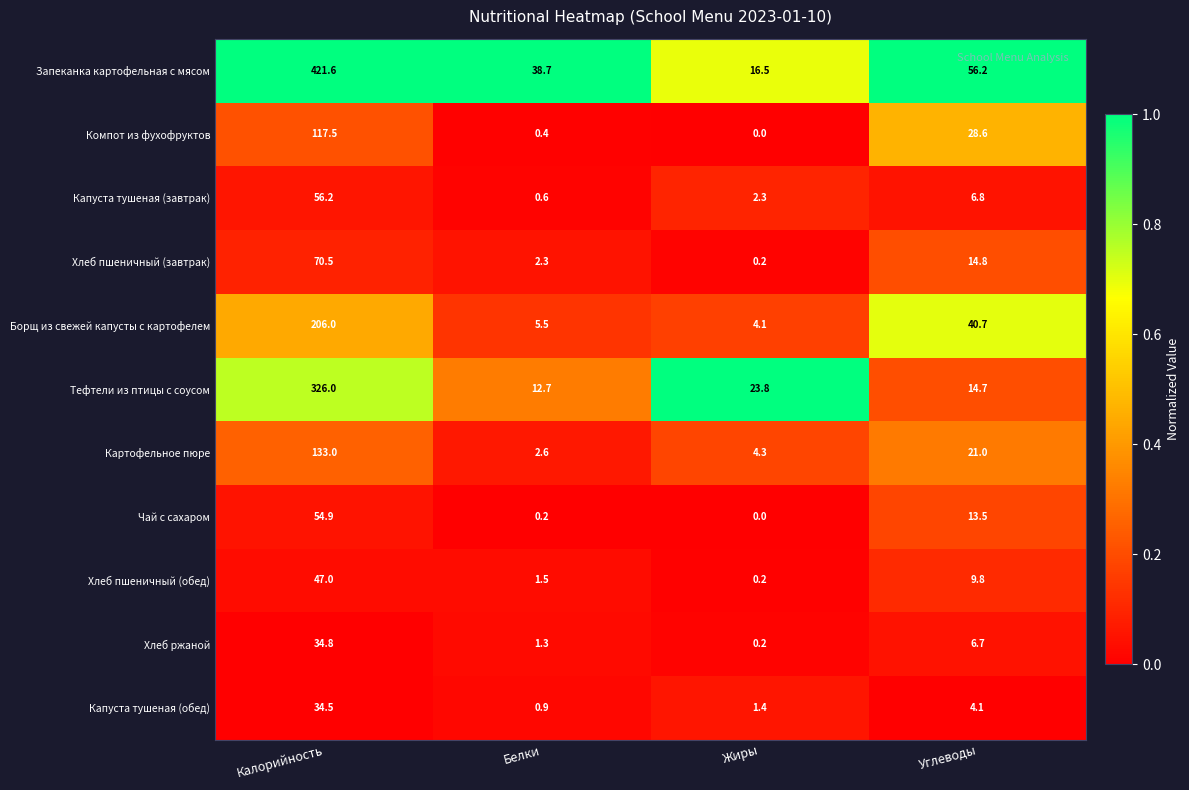

Which series changed the most between Калорийность and Углеводы?

Запеканка картофельная с мясом